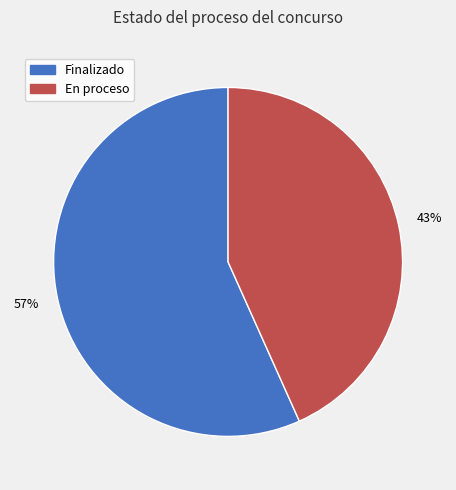

Which slice is the largest?

Finalizado